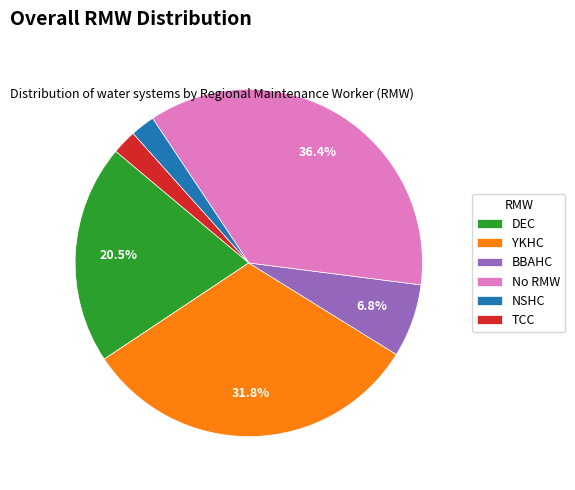

Count the number of slices in the pie.

6